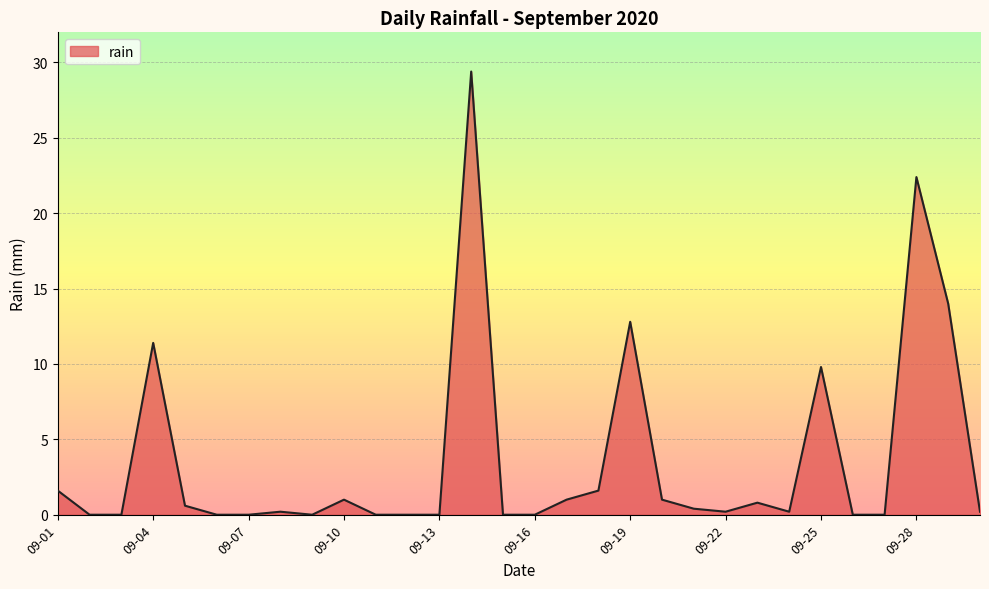

What is the difference between the maximum and minimum values?

29.4